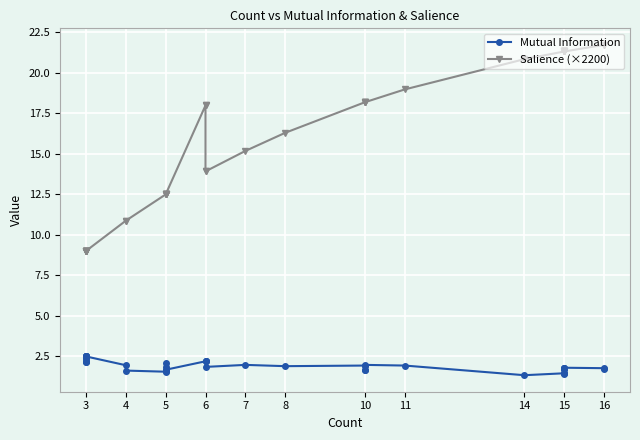

At which category does Mutual Information reach its first local peak?

3